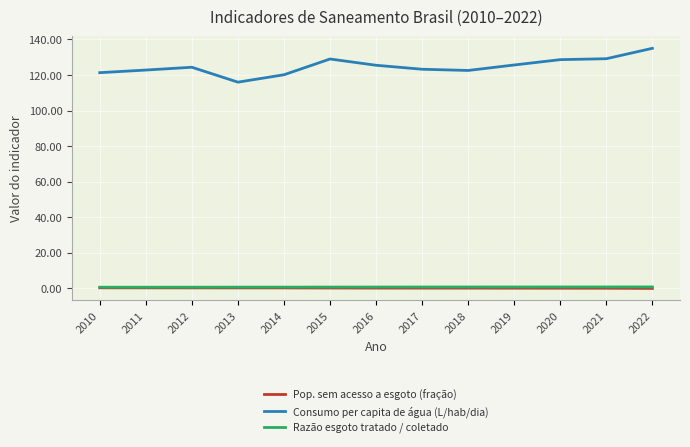

The value of Pop. sem acesso a esgoto (fração) at 2022 is 0.0. True or false?

True